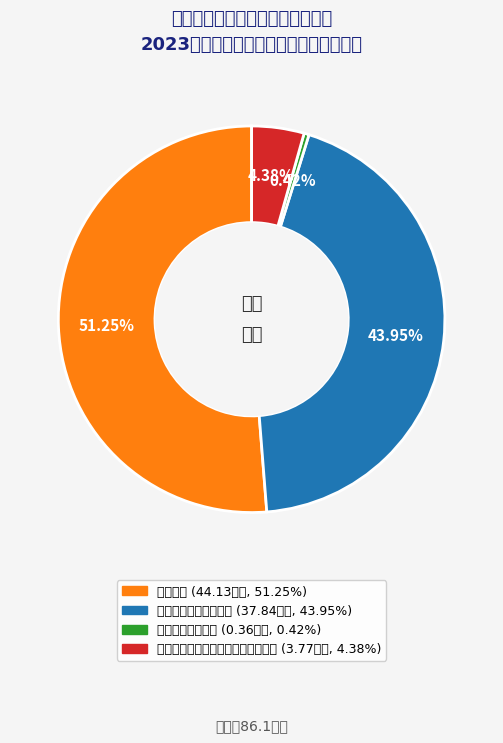

To the nearest percent, what is the difference between the 其他科学技术普及支出 and 其他科学技术支出 slice percentages?

44%